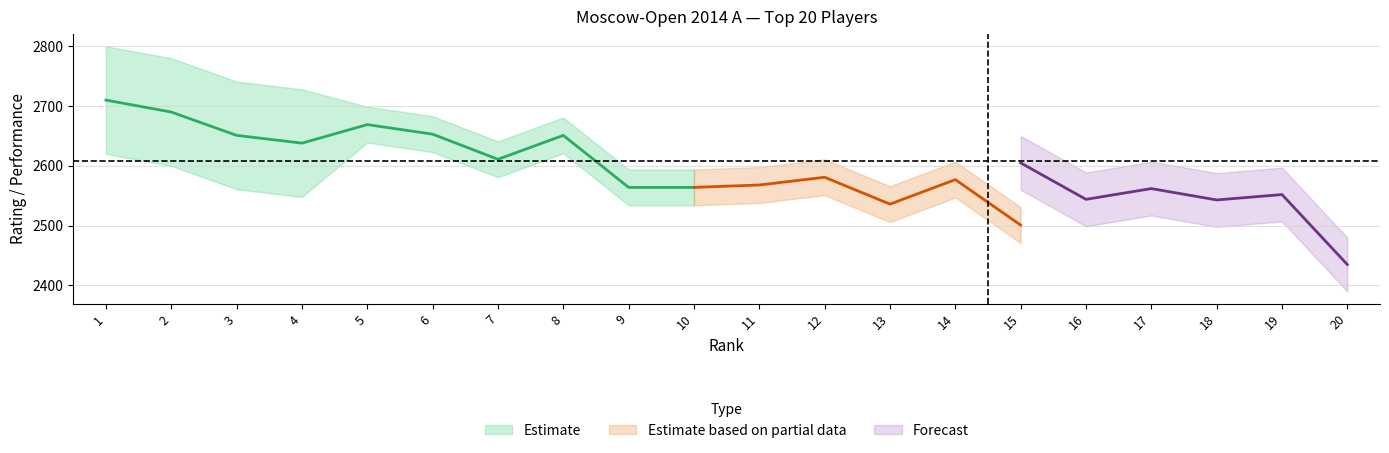

Count the number of data series in this chart.

3